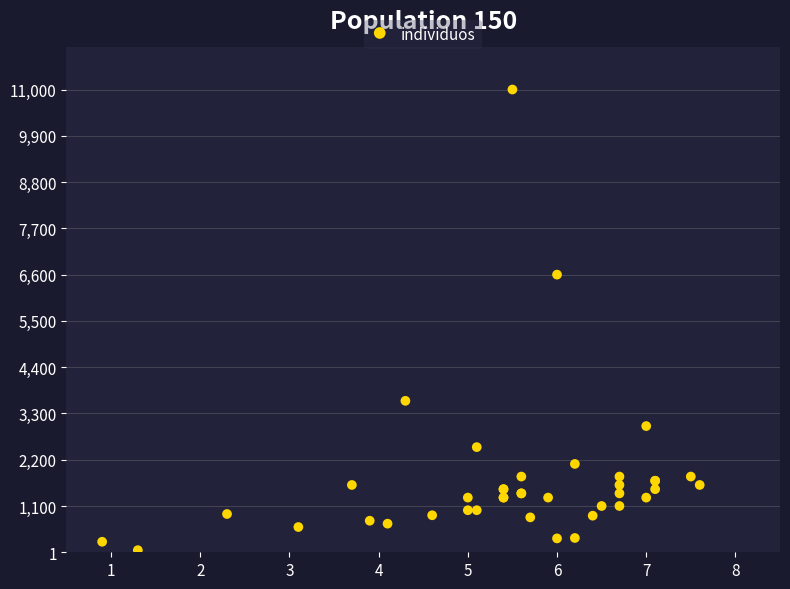

What Y value in the scatter plot is closest to 5525?

6600